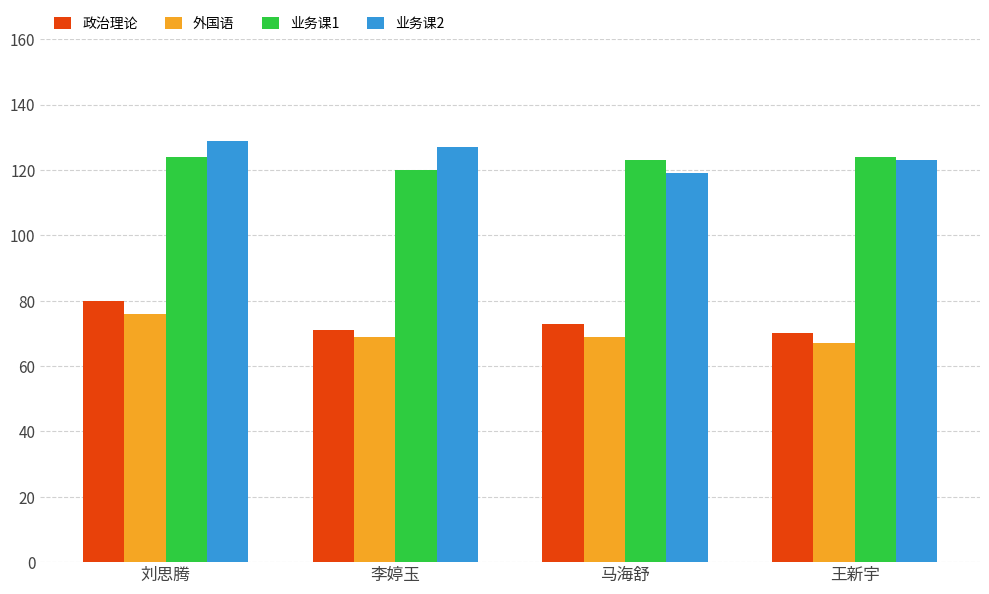

How many 外国语 values are between 69 and 76?

3